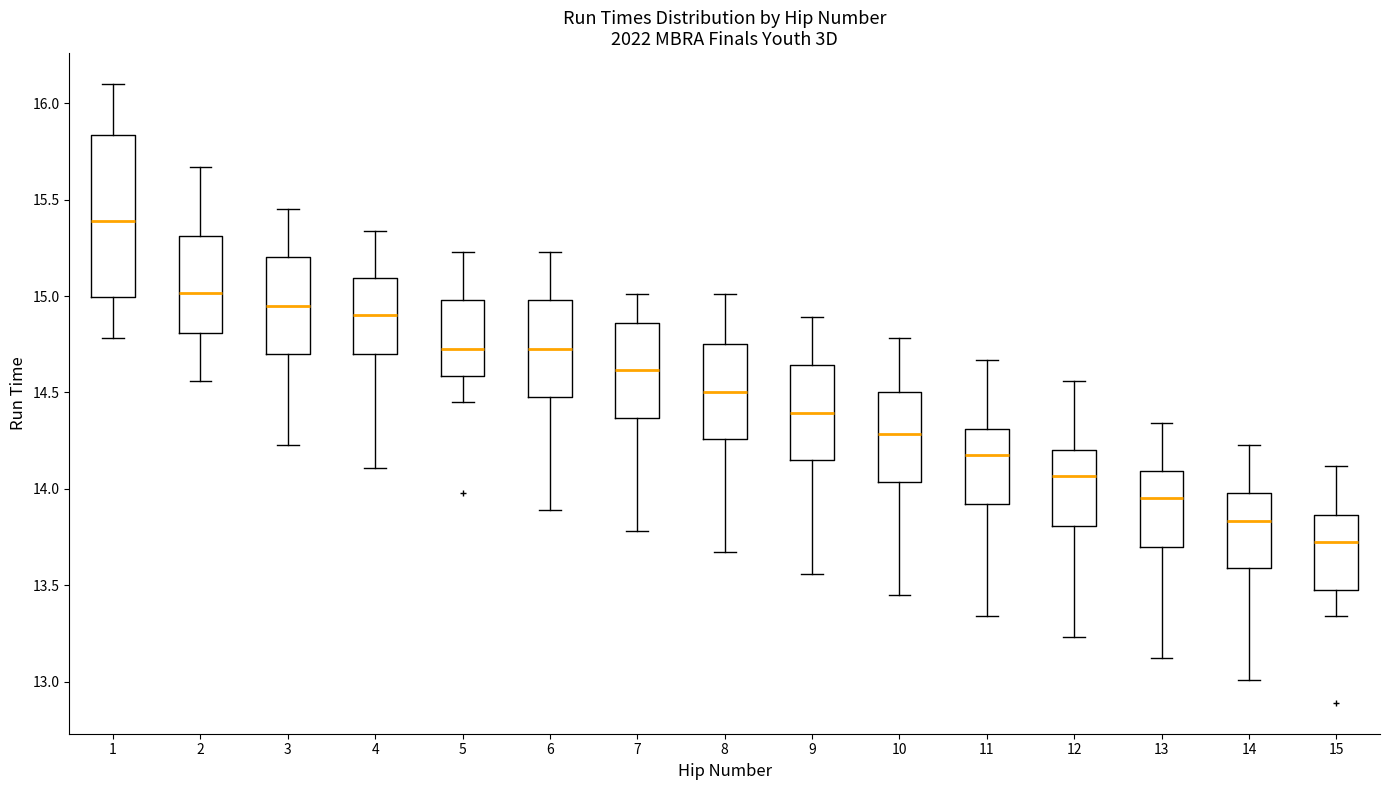

Reading left to right, transcribe this box plot: for each box, give where its median line is, the range the box spans, and where its two whiskers end, as read against the y-axis. The values are not printed on the chart, so give them approximately, as read against the axis.

1: median 15.40, box 15.00 to 15.85, whiskers 14.80 to 16.10
2: median 15.00, box 14.80 to 15.30, whiskers 14.55 to 15.65
3: median 14.95, box 14.70 to 15.20, whiskers 14.25 to 15.45
4: median 14.90, box 14.70 to 15.10, whiskers 14.10 to 15.35
5: median 14.75, box 14.60 to 15.00, whiskers 14.45 to 15.25
6: median 14.75, box 14.50 to 15.00, whiskers 13.90 to 15.25
7: median 14.60, box 14.35 to 14.85, whiskers 13.80 to 15.00
8: median 14.50, box 14.25 to 14.75, whiskers 13.65 to 15.00
9: median 14.40, box 14.15 to 14.65, whiskers 13.55 to 14.90
10: median 14.30, box 14.05 to 14.50, whiskers 13.45 to 14.80
11: median 14.20, box 13.90 to 14.30, whiskers 13.35 to 14.65
12: median 14.05, box 13.80 to 14.20, whiskers 13.25 to 14.55
13: median 13.95, box 13.70 to 14.10, whiskers 13.10 to 14.35
14: median 13.85, box 13.60 to 14.00, whiskers 13.00 to 14.25
15: median 13.75, box 13.50 to 13.85, whiskers 13.35 to 14.10